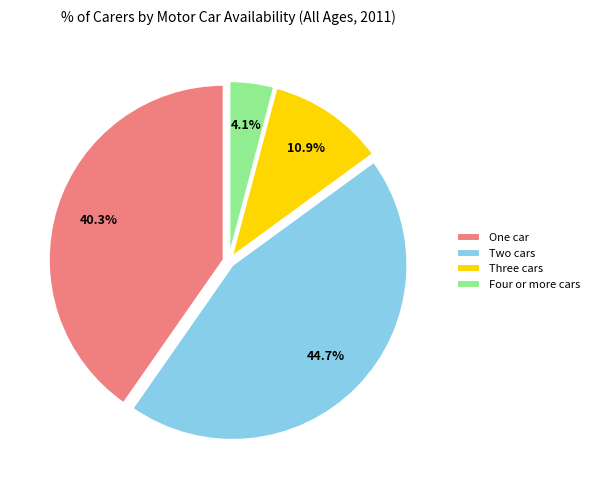

To the nearest percent, what is the difference between the largest and smallest slice percentages?

41%